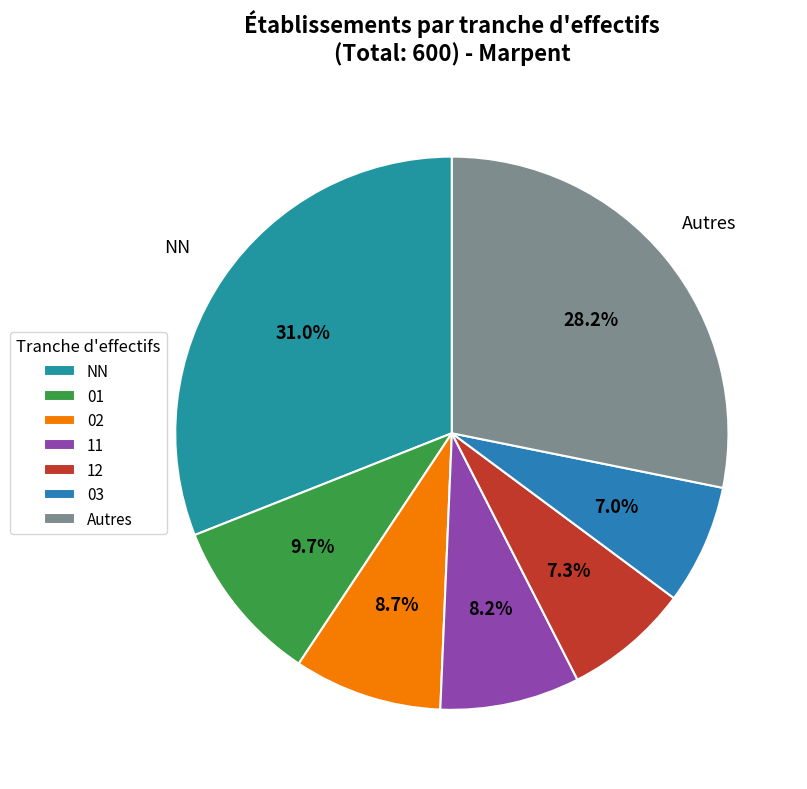

Which category has the biggest portion of the pie?

NN